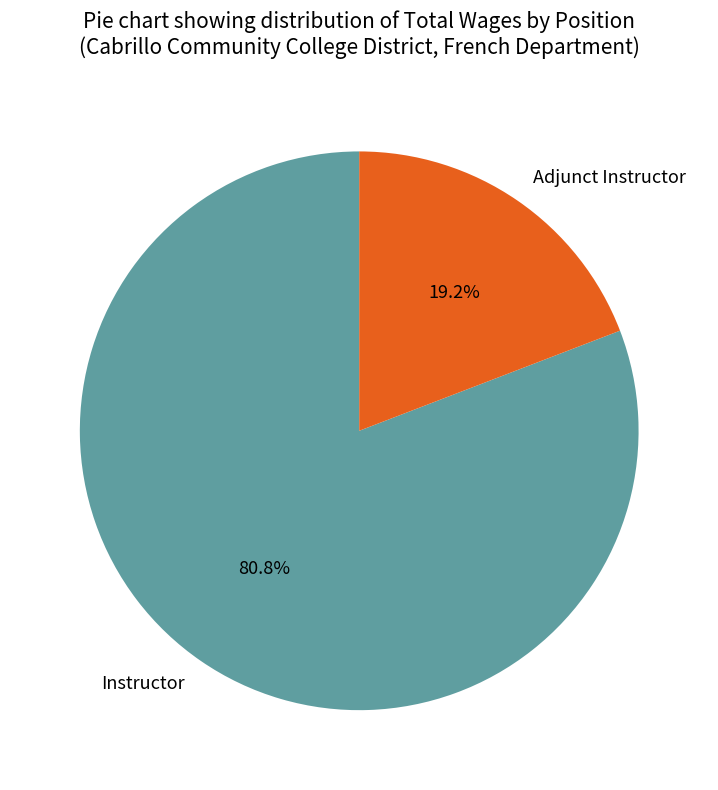

Which has a higher value, Instructor or Adjunct Instructor?

Instructor